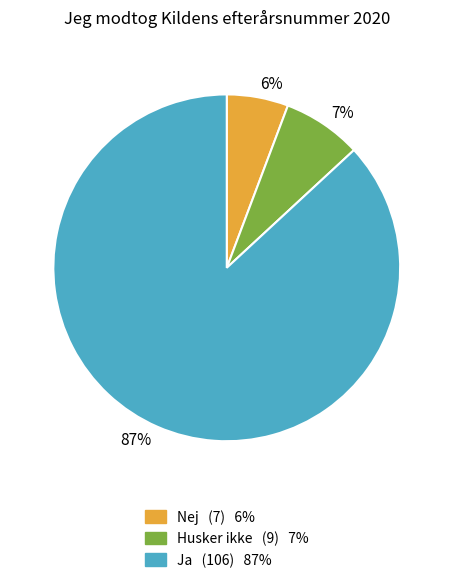

Combined, do Ja (106) 87% and Nej (7) 6% account for over 50%?

Yes